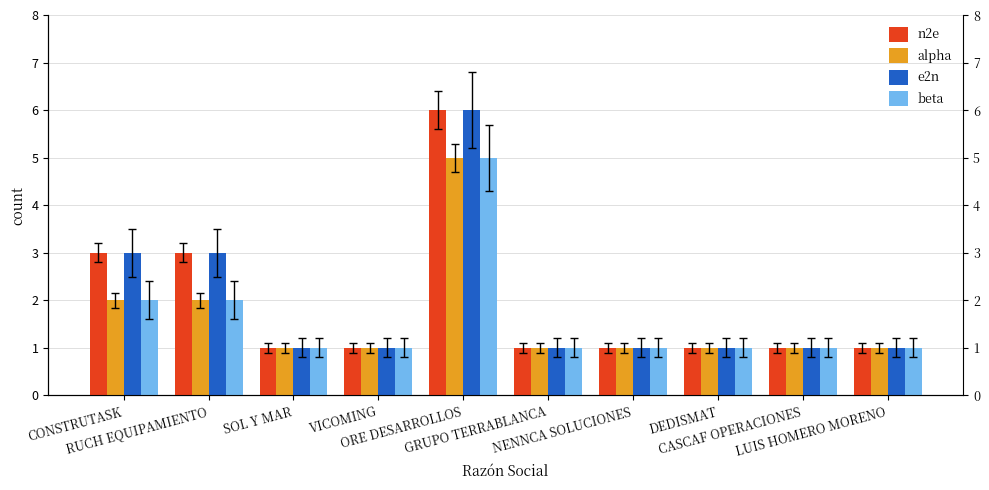

Between DEDISMAT and CASCAF OPERACIONES, which is larger?

DEDISMAT